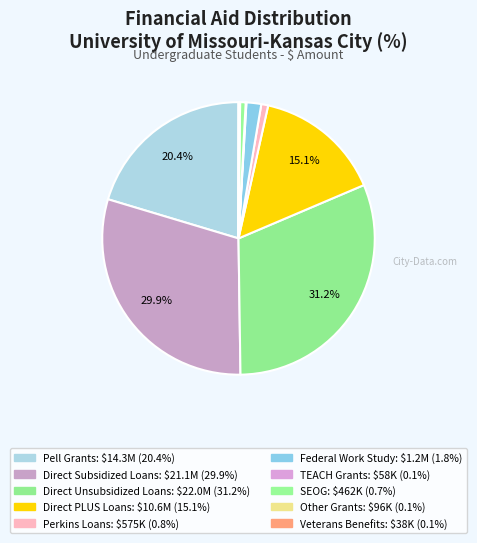

Does Federal Work Study represent more than half of the total?

No